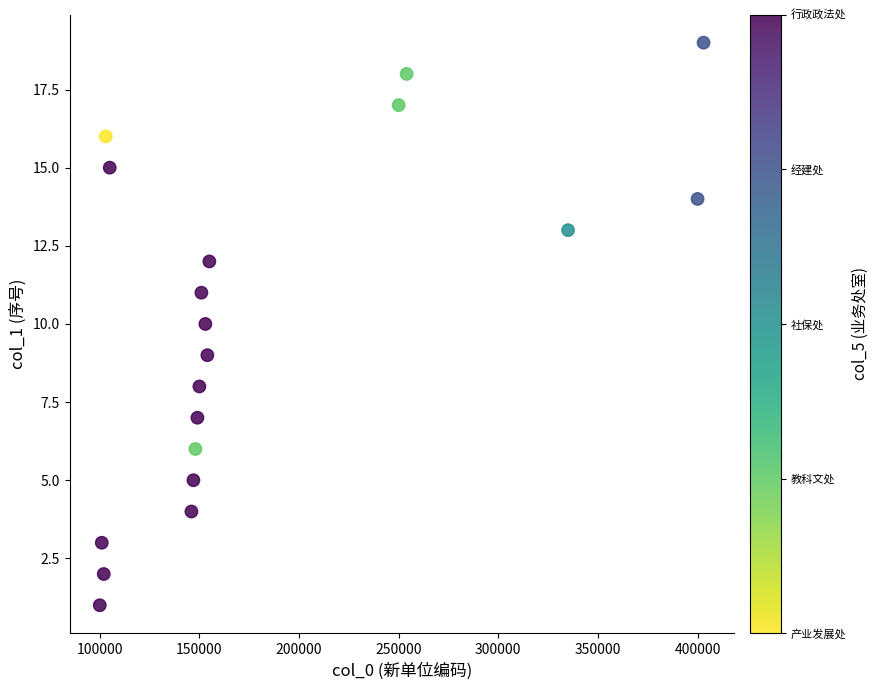

What is the range of Y values (max minus min)?

18